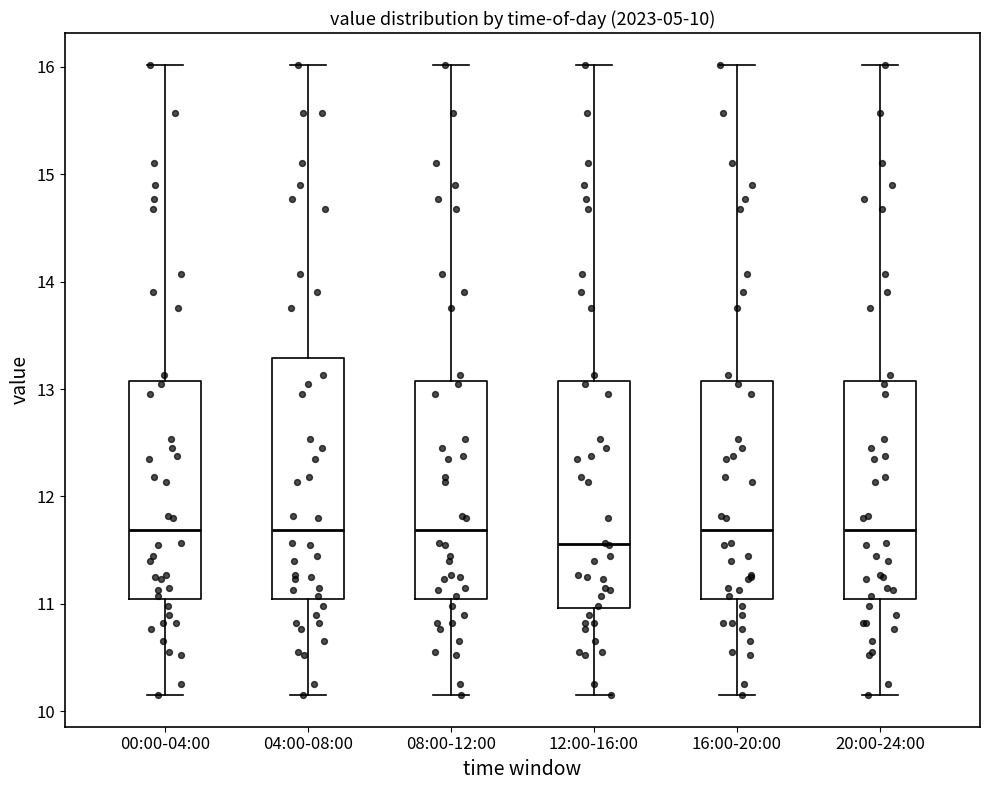

Which box is the tallest, from its lower edge to its upper edge?

04:00-08:00